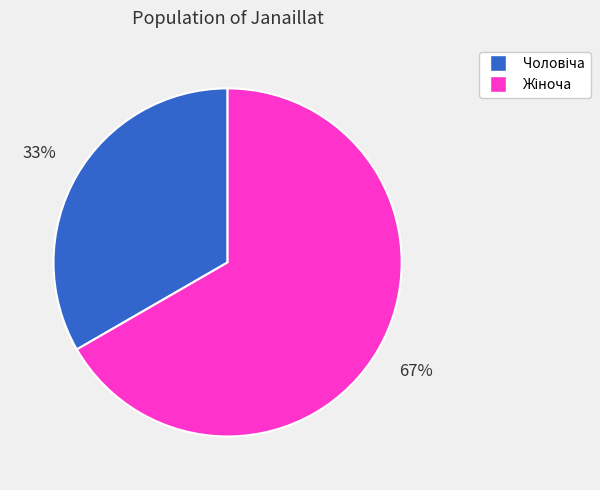

To the nearest percent, what is the average slice percentage?

50%